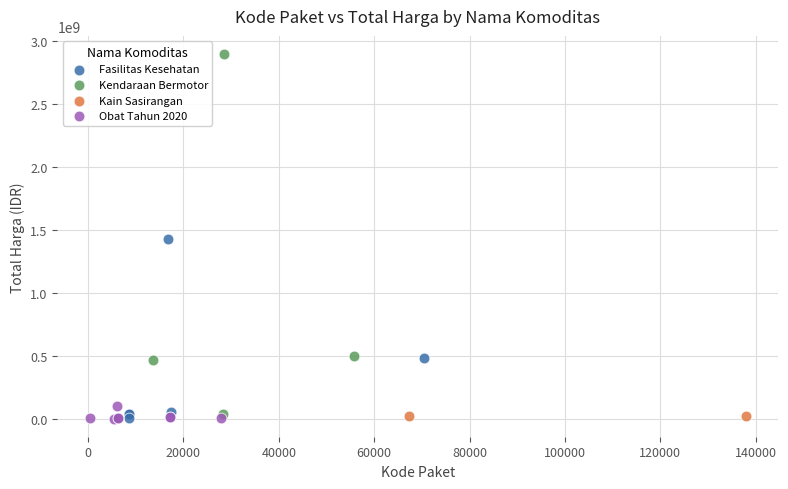

What are all the series names shown in the legend?

Fasilitas Kesehatan, Kendaraan Bermotor, Kain Sasirangan, Obat Tahun 2020